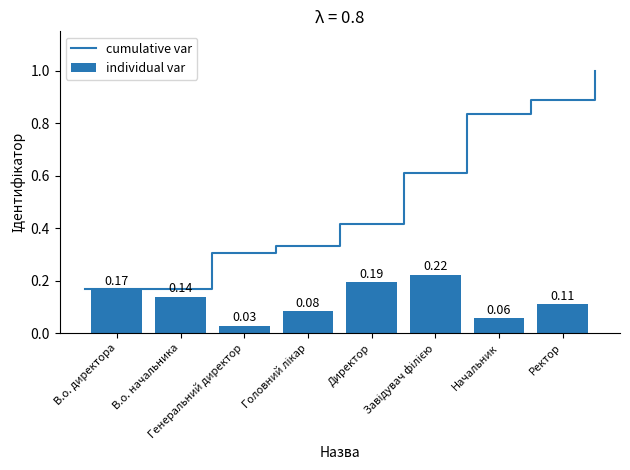

Rank the categories by value from lowest to highest.

Генеральний директор, Начальник, Головний лікар, Ректор, В.о. начальника, В.о. директора, Директор, Завідувач філією